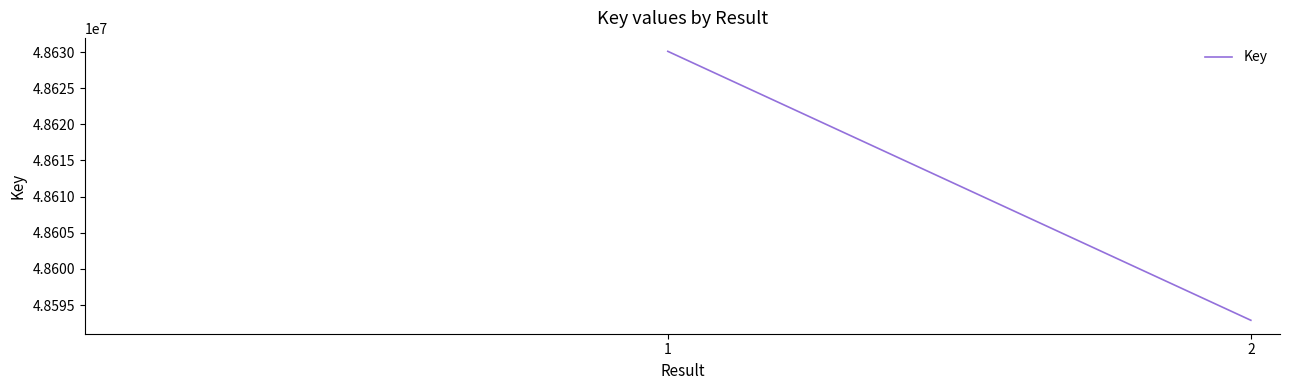

What is the value of the 1st point from the left?

48630092